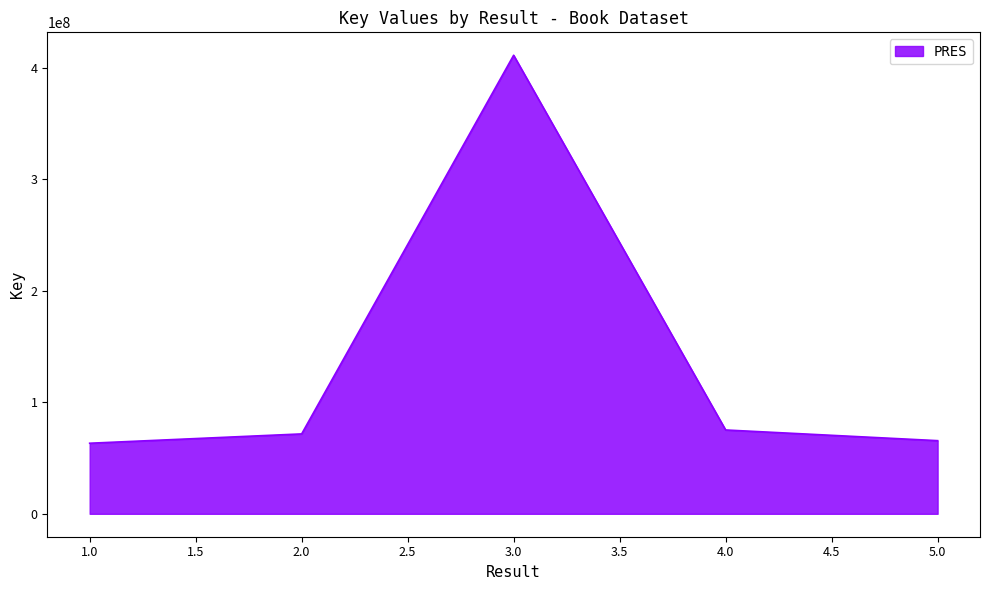

What is the maximum value shown in the chart?

411077061